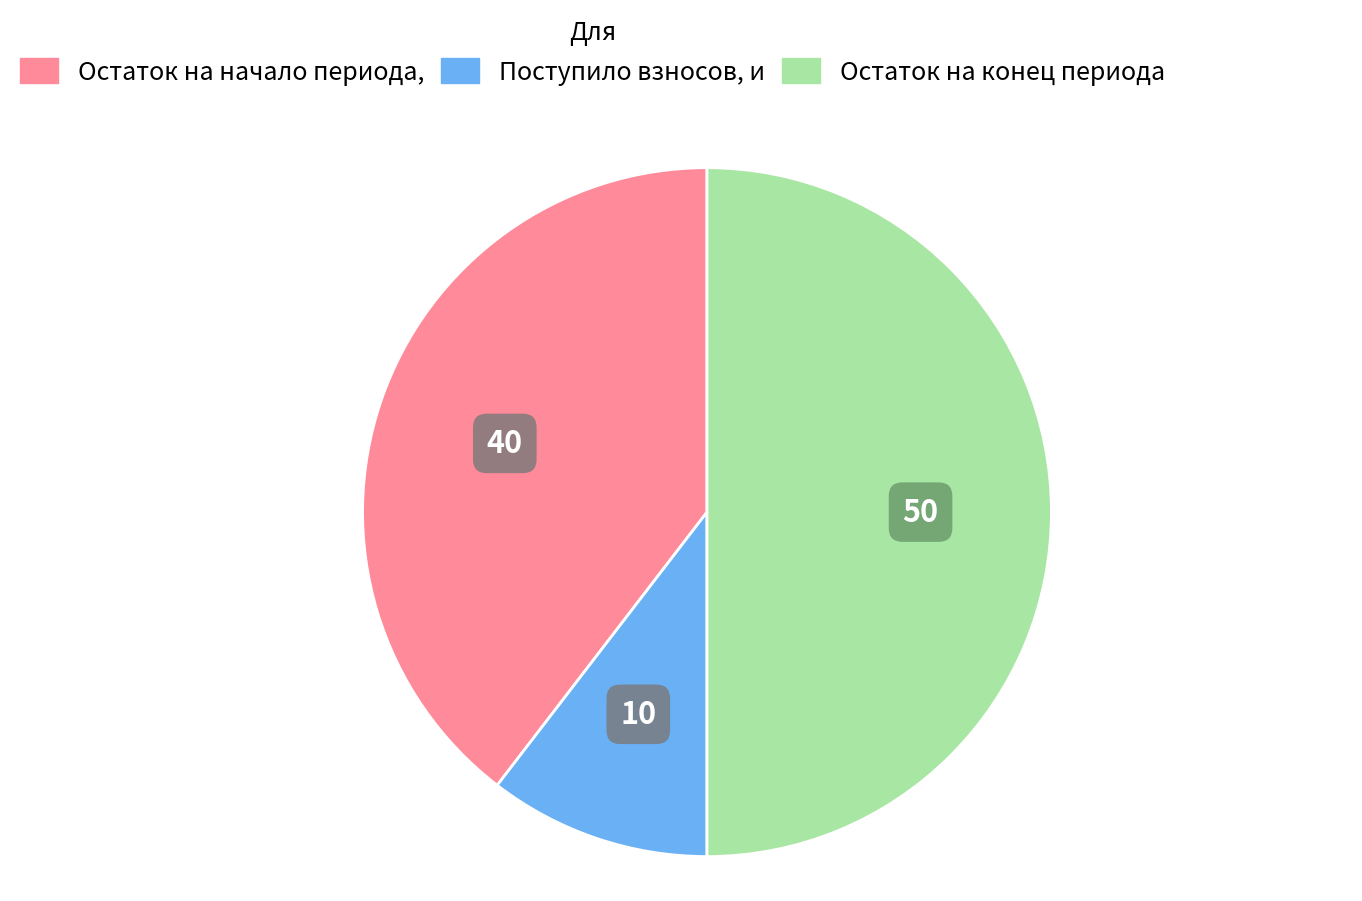

Count the number of slices in the pie.

3